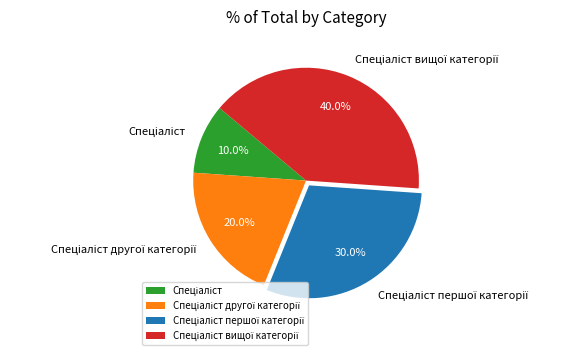

Does any single category account for the majority?

No